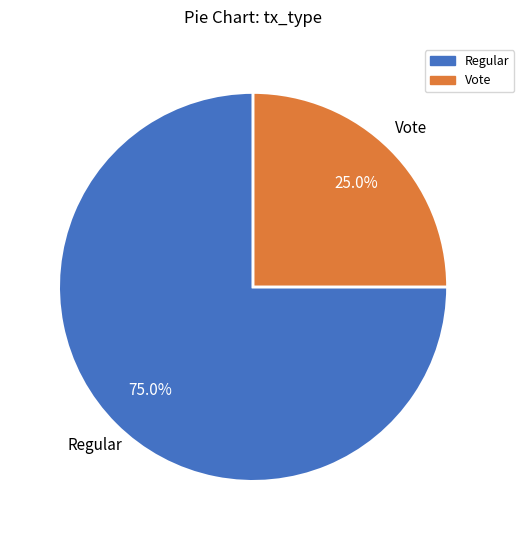

Count the number of slices in the pie.

2